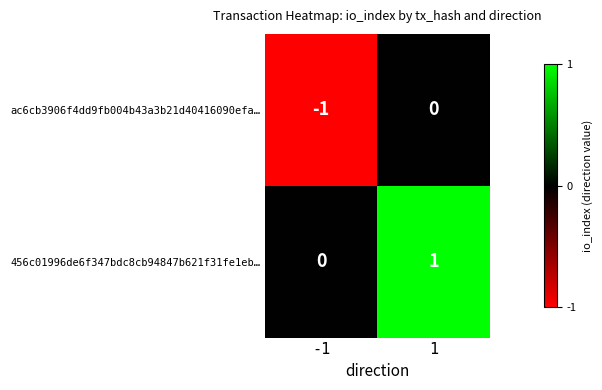

The 456c01996de6f347bdc8cb94847b621f31fe1eb… series shows 0 at -1. True or false?

True